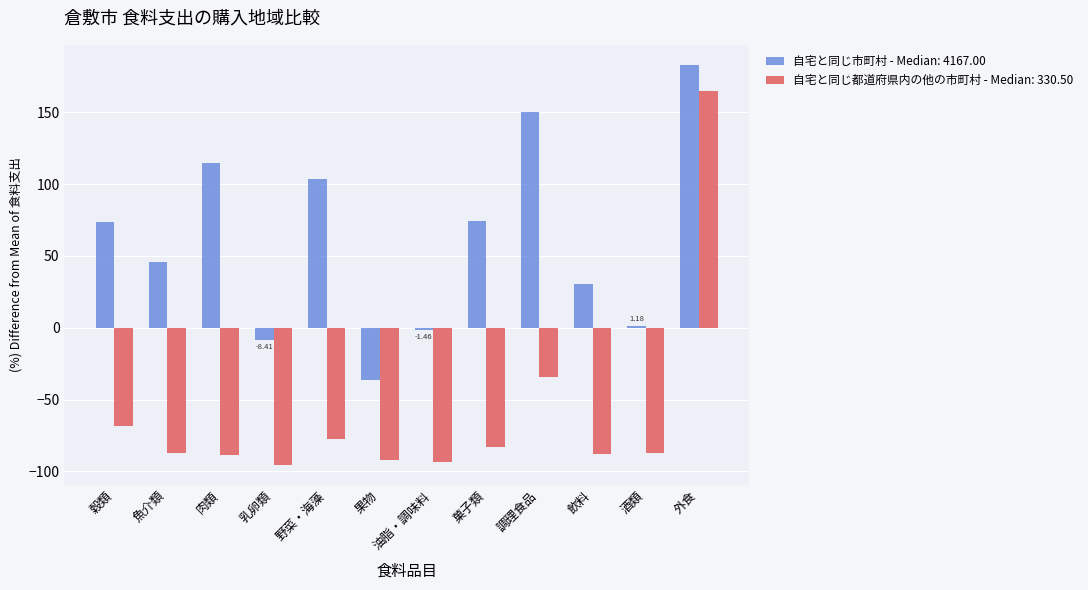

Between 野菜・海藻 and 菓子類, which series saw the biggest shift?

自宅と同じ市町村 - Median: 4167.00